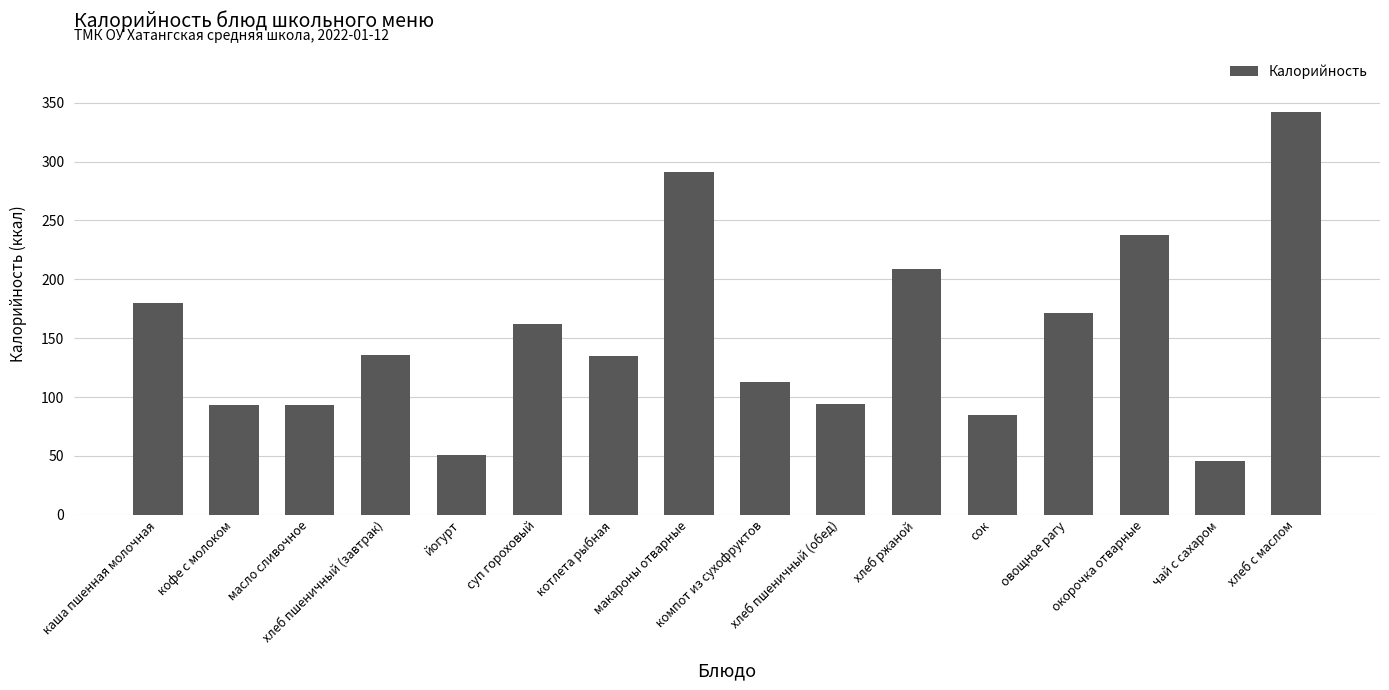

What is the minimum value shown in the chart?

45.6